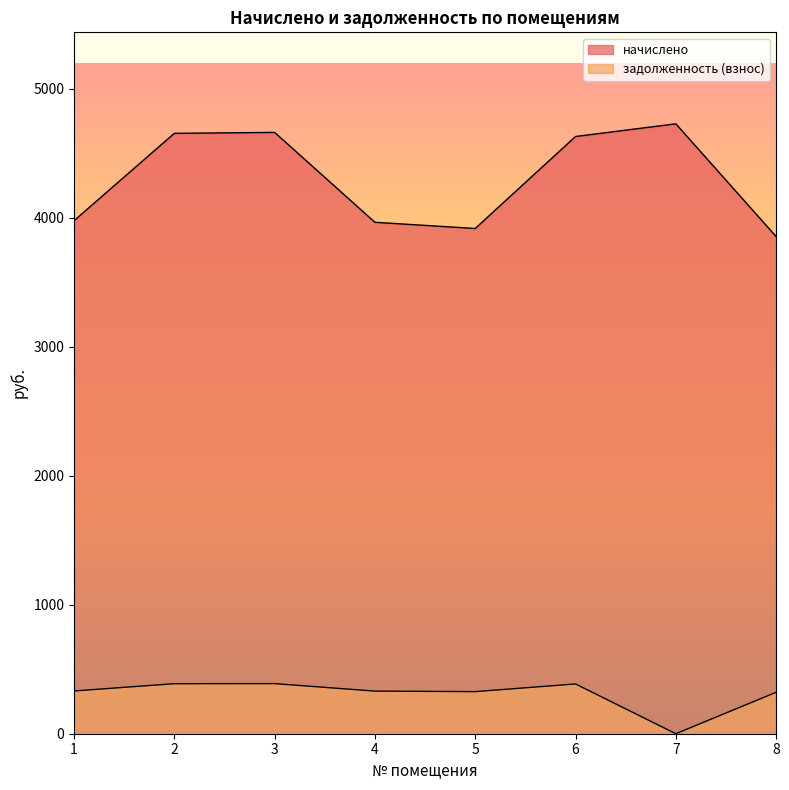

What is the spread (max minus min) of values at 8?

3532.5